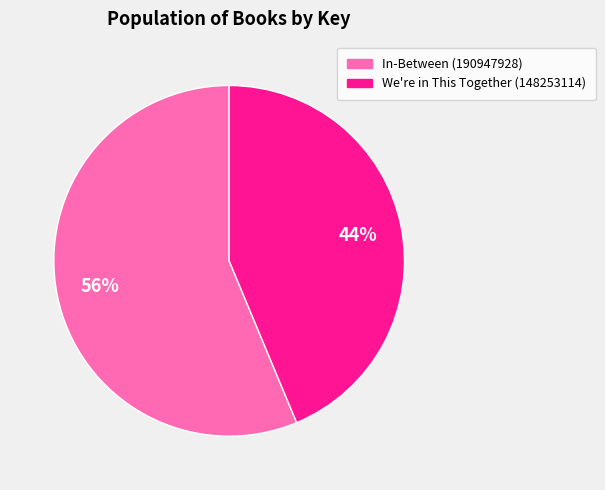

Which slice is the largest?

In-Between (190947928)